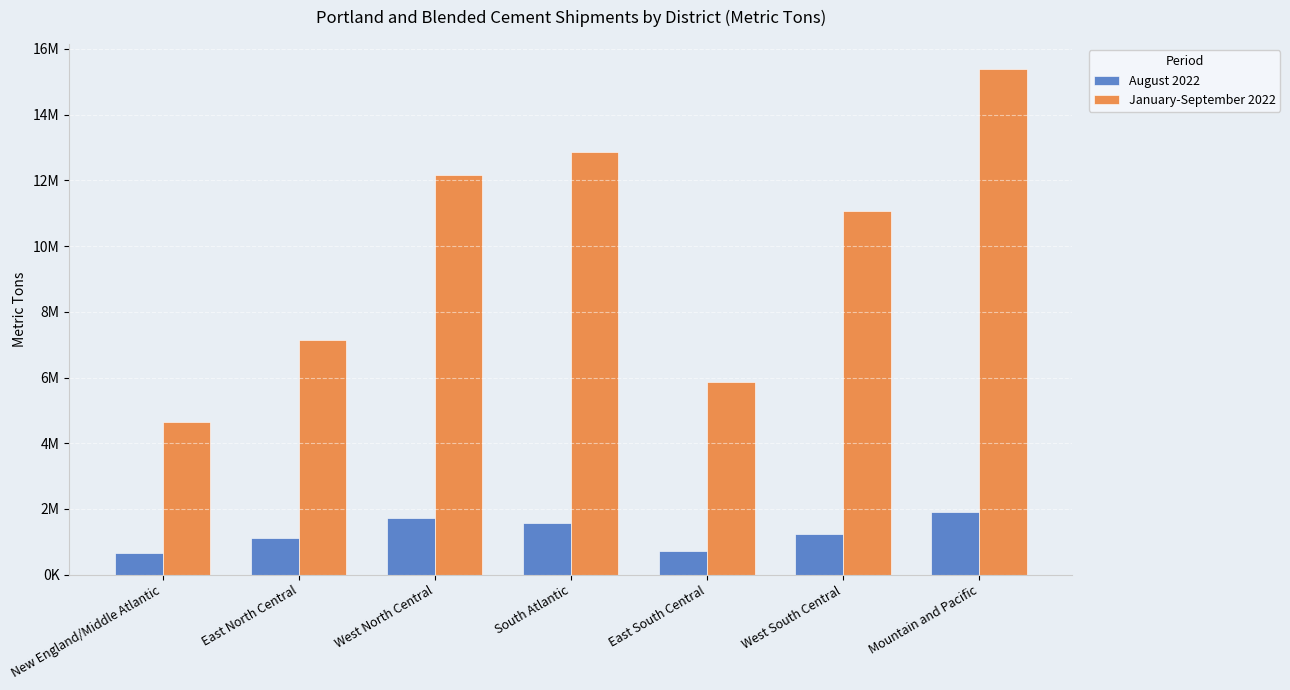

List the series in order of their overall mean, lowest first.

August 2022, January-September 2022